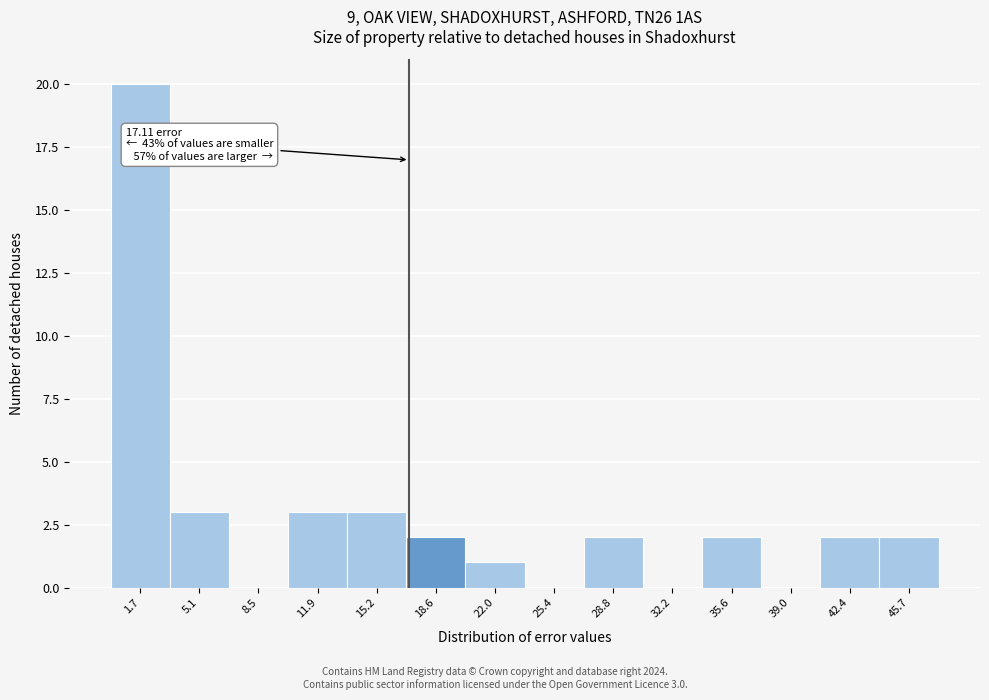

Over which range of the x-axis is the bar tallest?

0.0 to 3.5